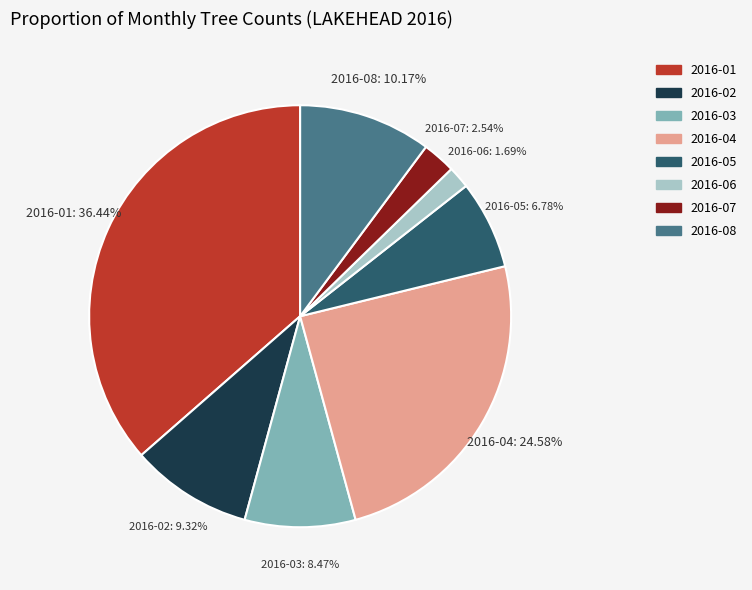

The 2016-08 slice represents 10% of the pie. True or false?

True